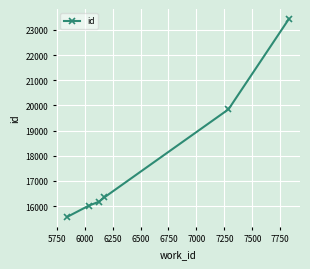

What is the difference between the maximum and minimum values?

7865